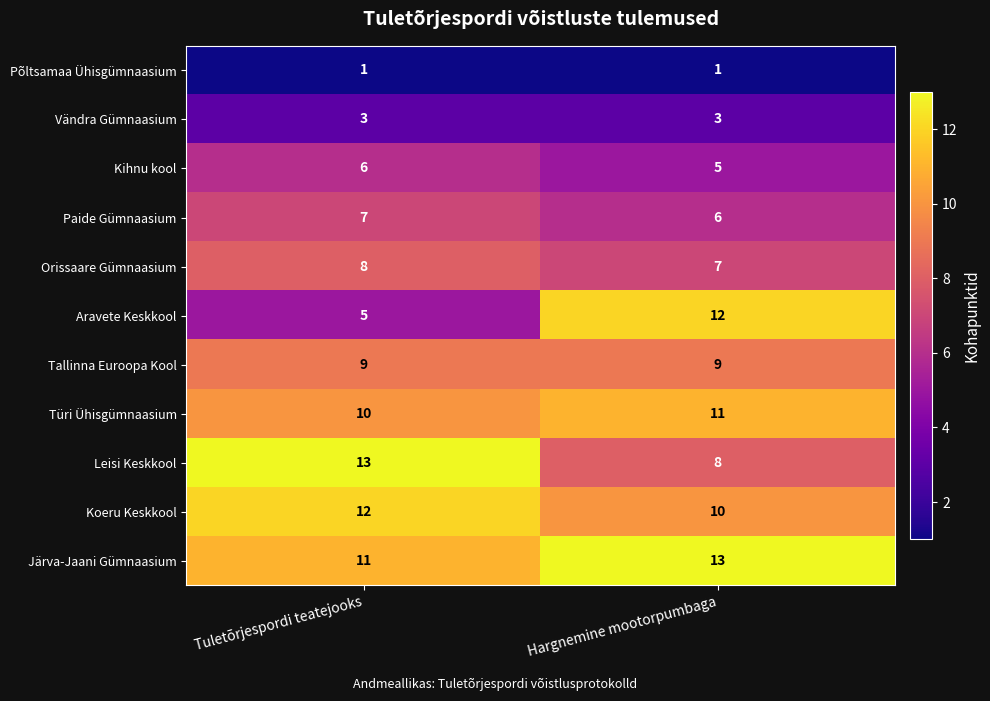

Where is Paide Gümnaasium nearest to the value 6?

Hargnemine mootorpumbaga